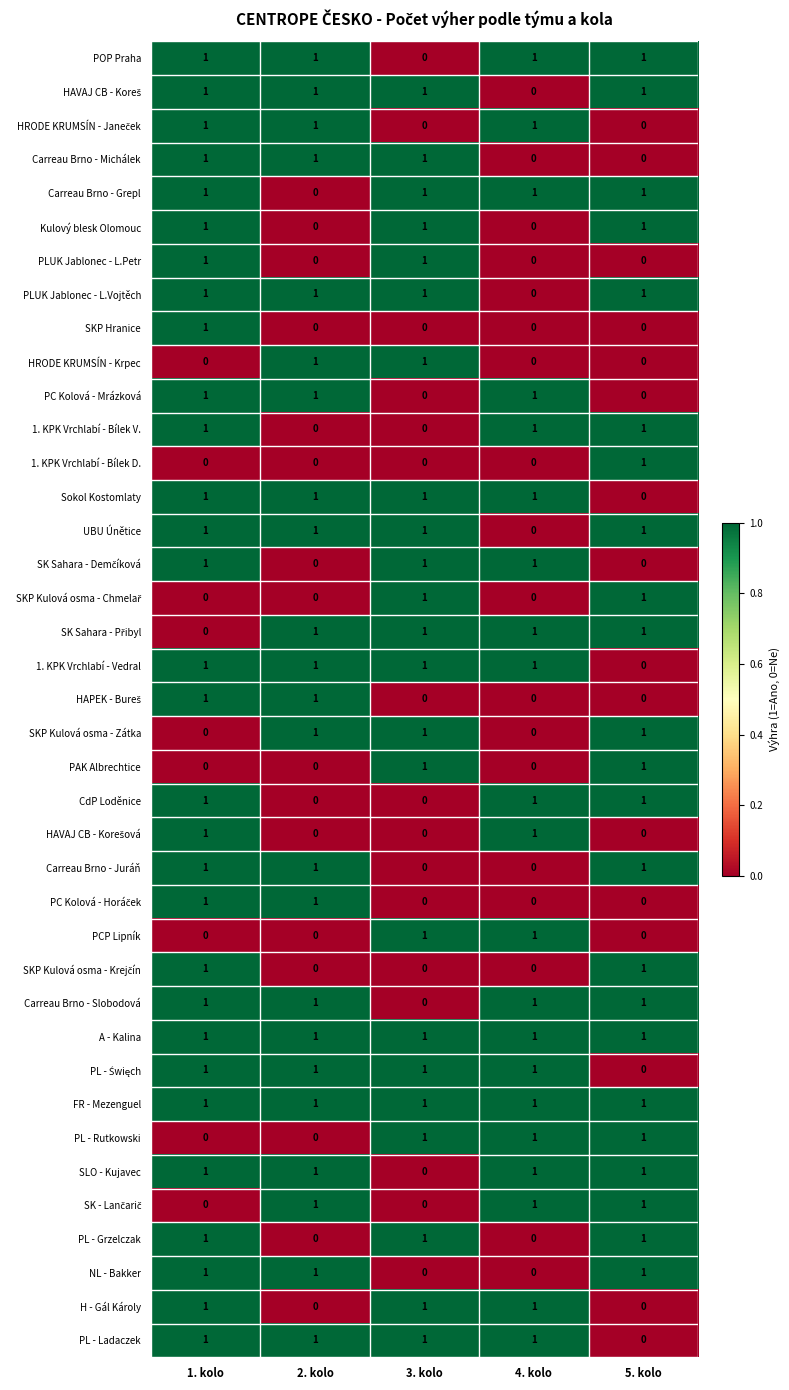

Is it true that Kulový blesk Olomouc equals 0 at 2. kolo?

True